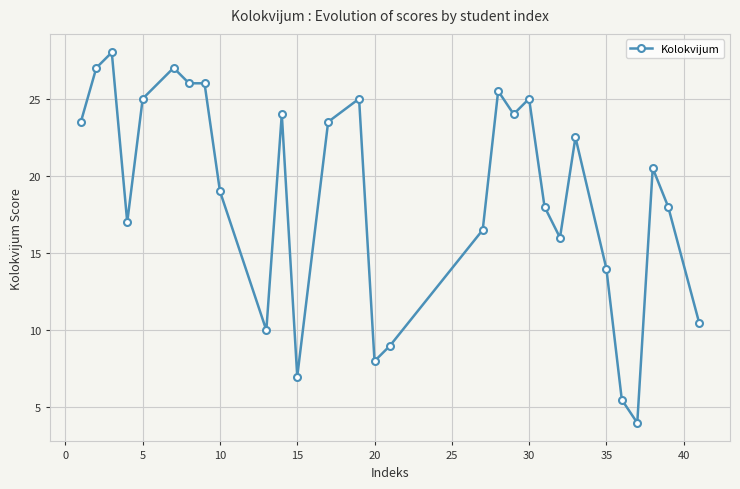

What is the sum of all values?

545.0